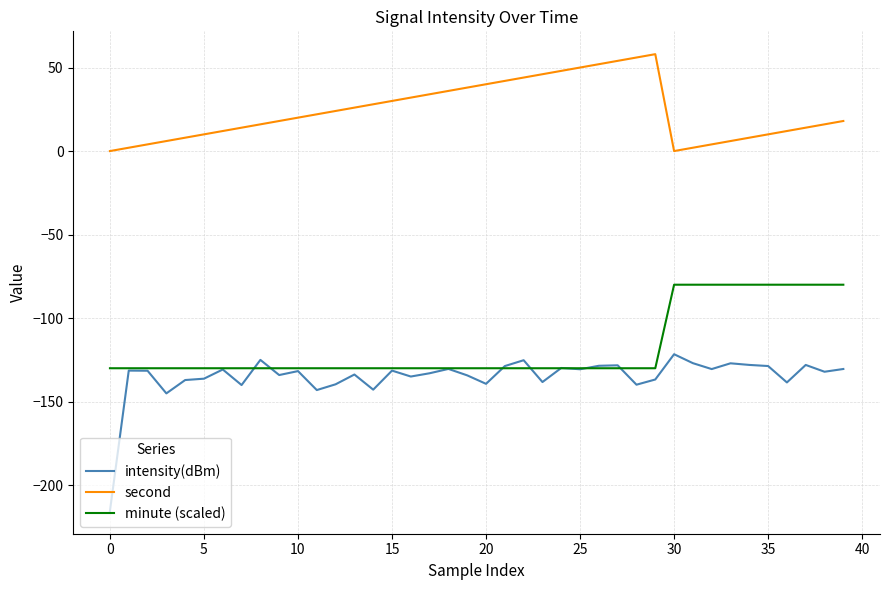

List the series in order of their peak value, highest first.

second, minute (scaled), intensity(dBm)